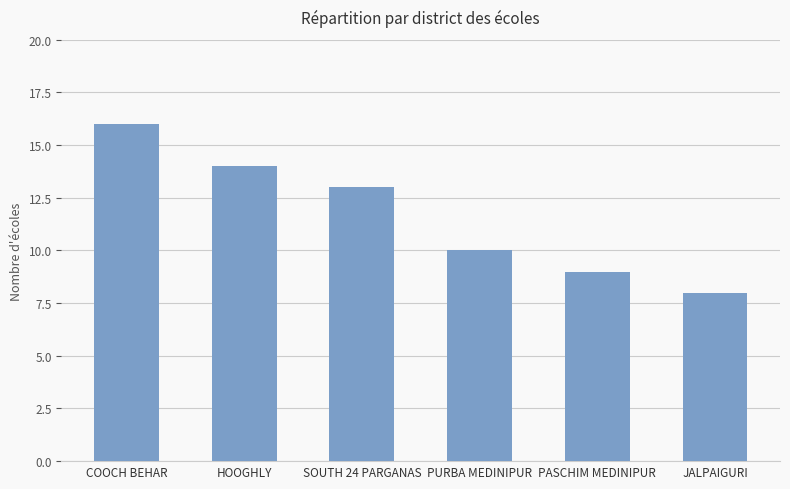

What is the greatest value displayed?

16